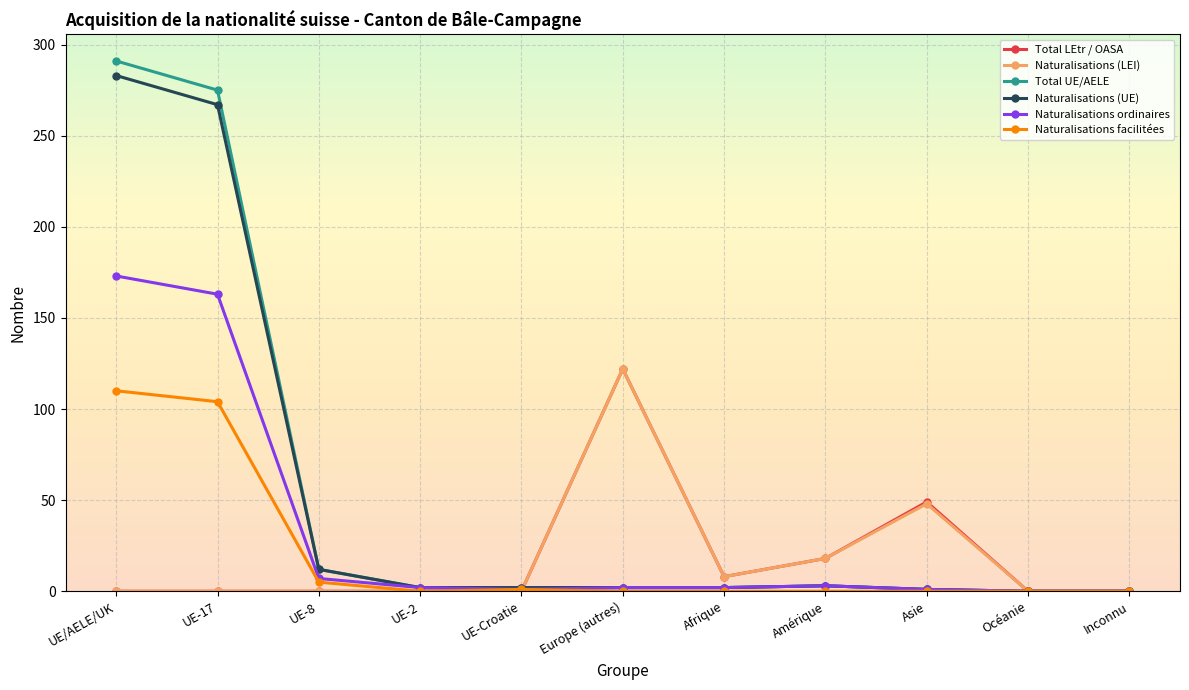

What are all the series names shown in the legend?

Total LEtr / OASA, Naturalisations (LEI), Total UE/AELE, Naturalisations (UE), Naturalisations ordinaires, Naturalisations facilitées